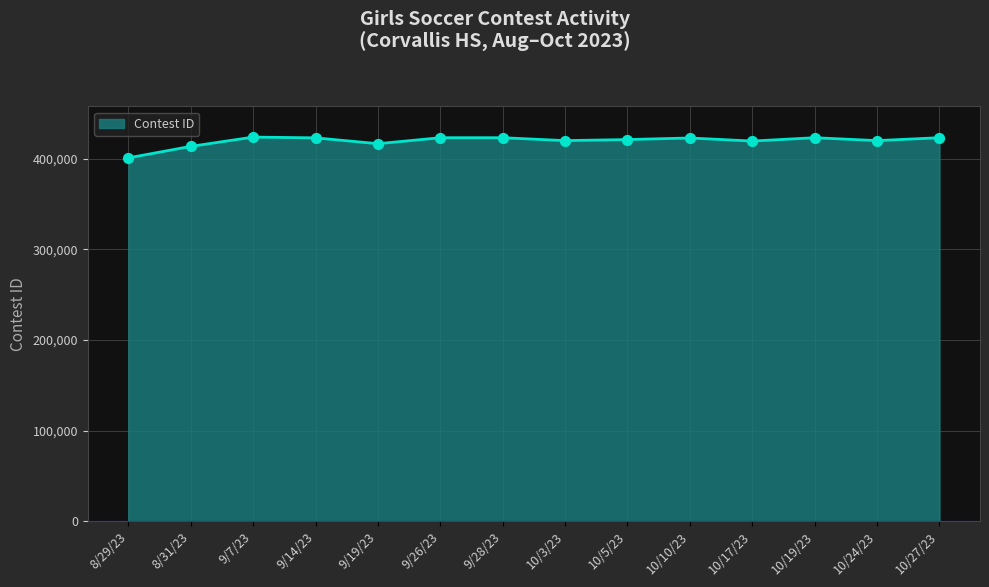

Approximately how many times larger is the value at 10/10/23 compared to 8/31/23?

1.0